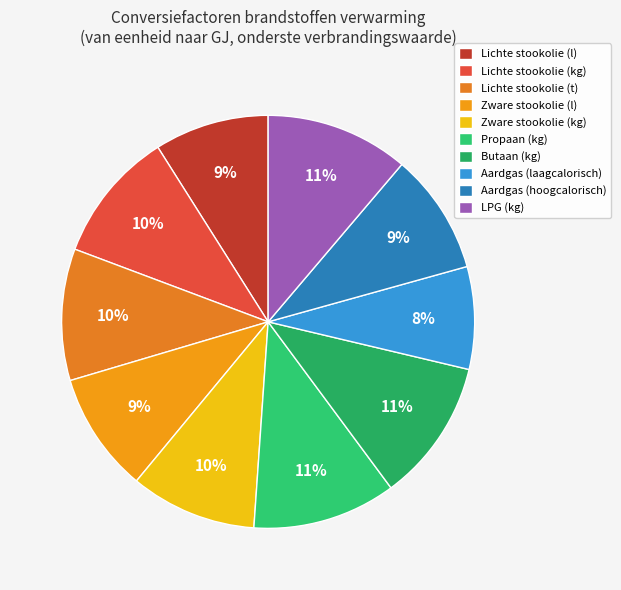

Is there a majority slice in this chart?

No